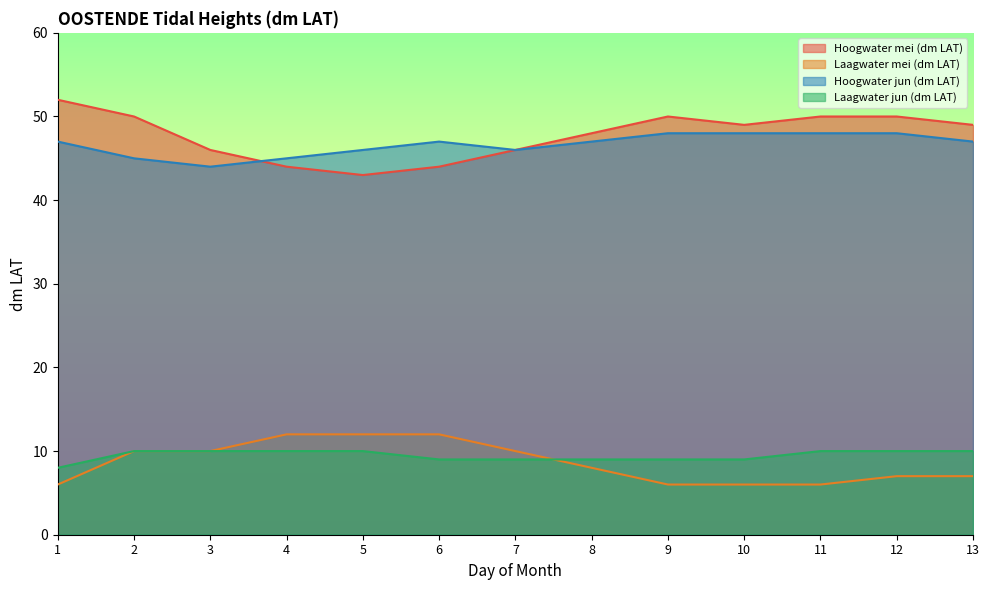

What is the approximate value of Hoogwater jun (dm LAT) at 9?

48